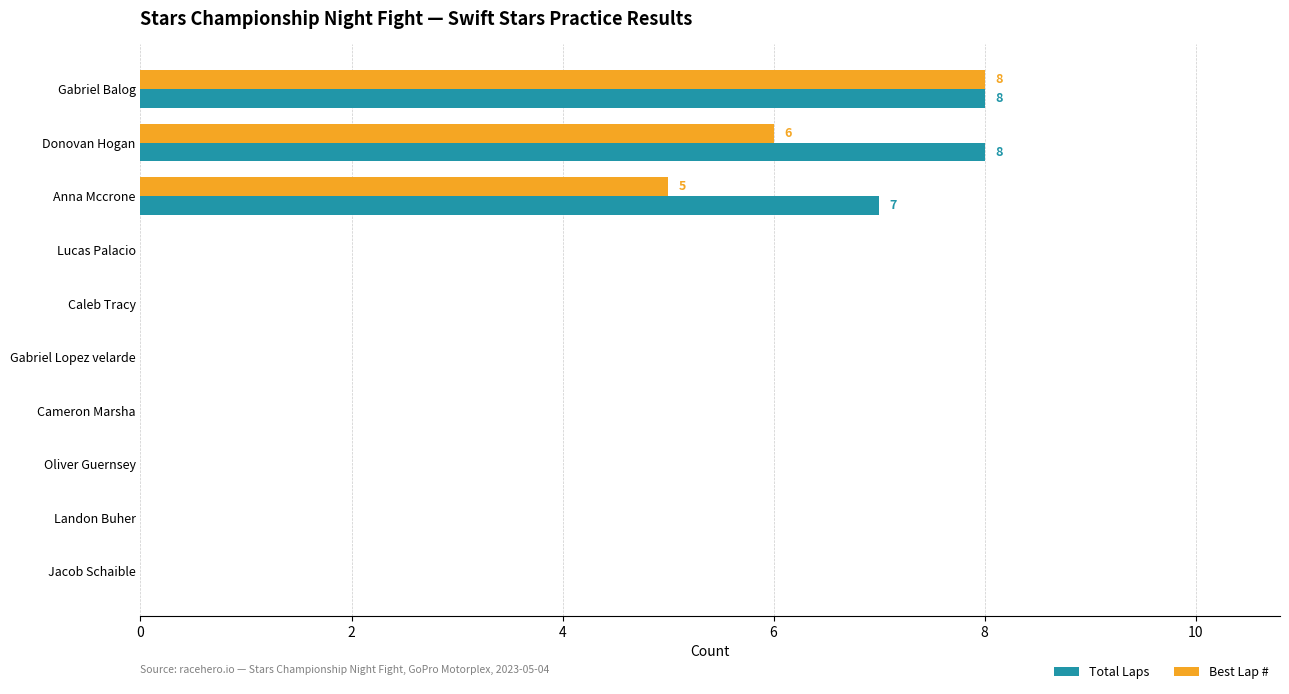

What is the maximum value shown in the chart?

8